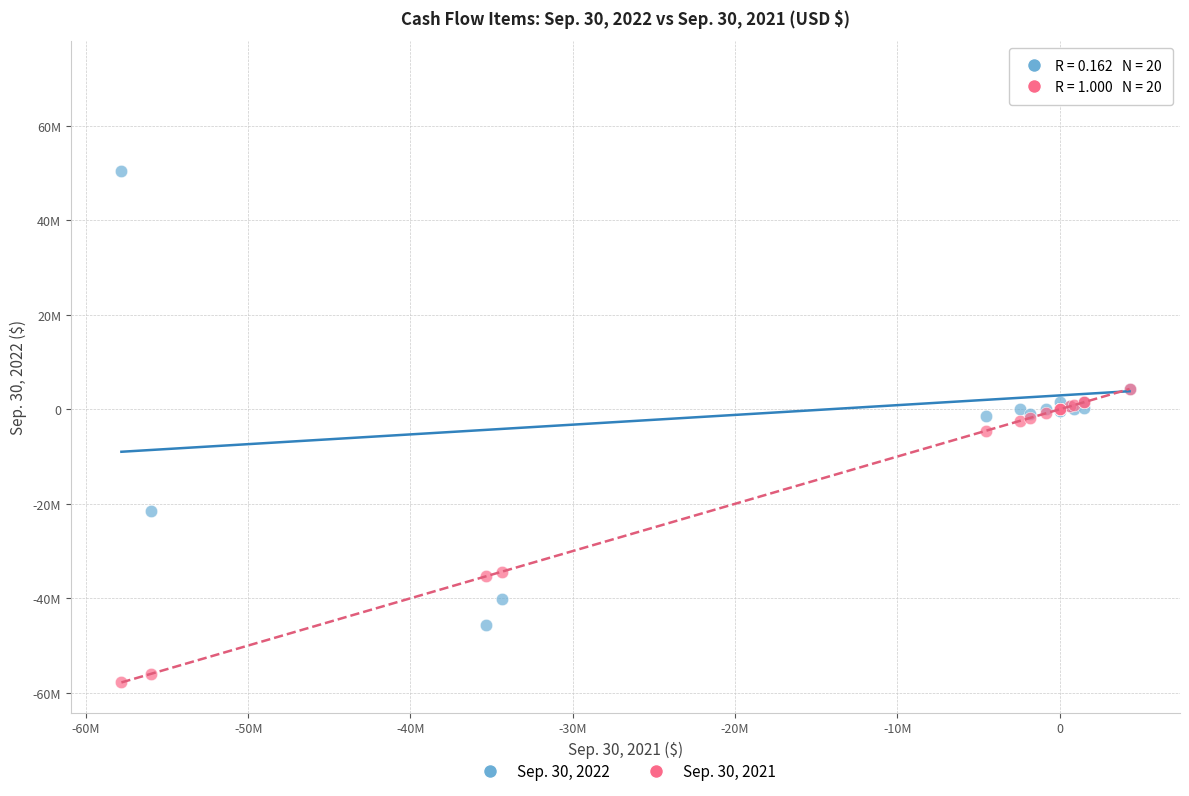

What are all the series names shown in the legend?

Sep. 30, 2022, Sep. 30, 2021